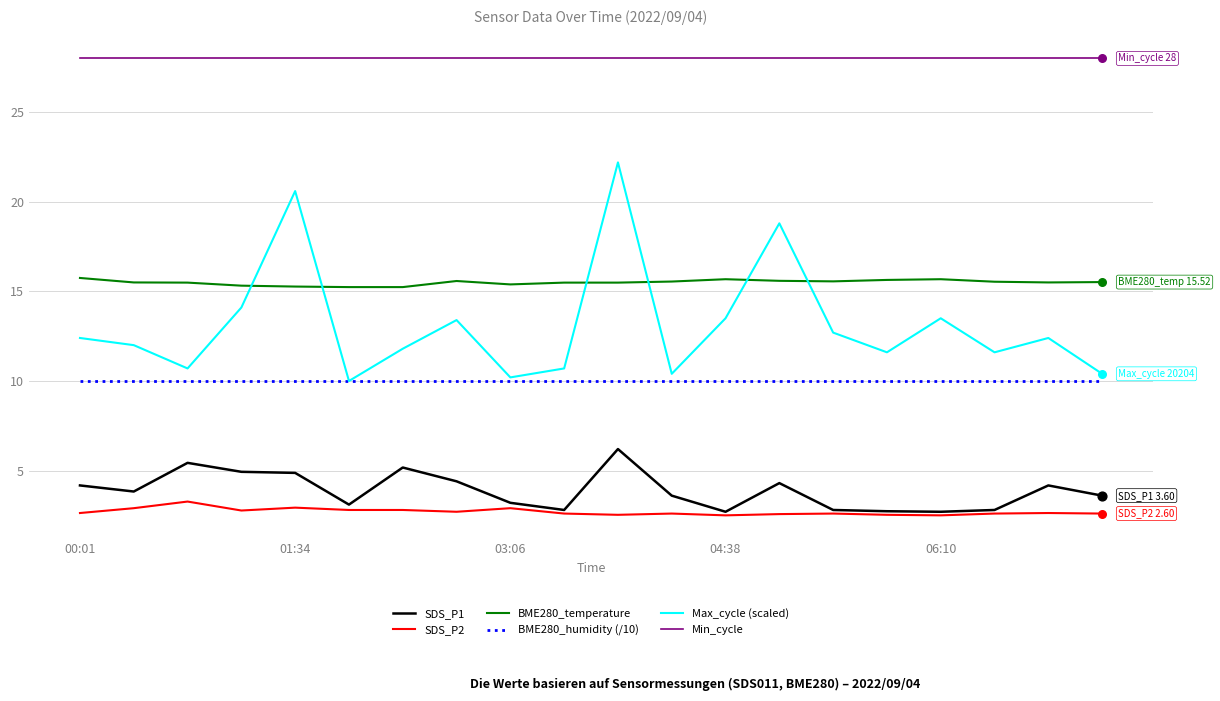

True or false: SDS_P2 and BME280_temperature cross at least once.

False